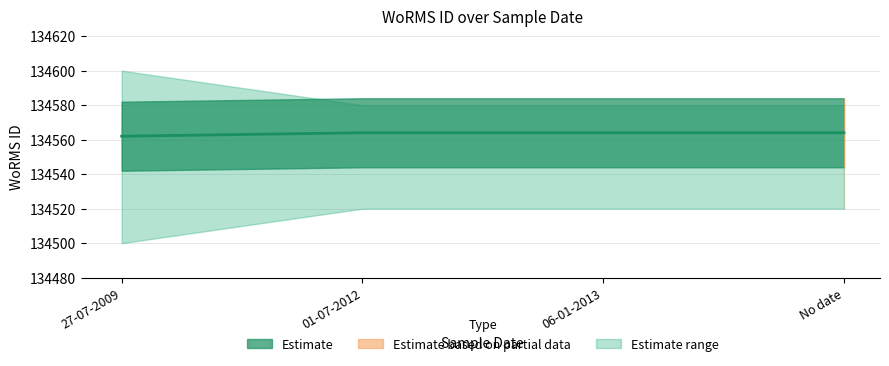

What is the sum of the values at No date and 27-07-2009?

269126